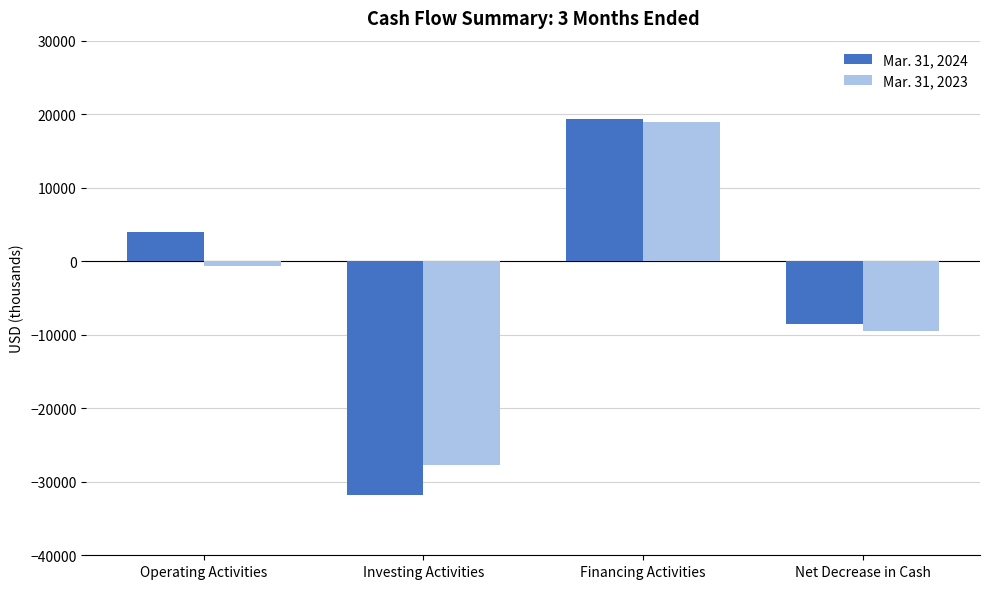

What is the total value across all series at Net Decrease in Cash?

-18068